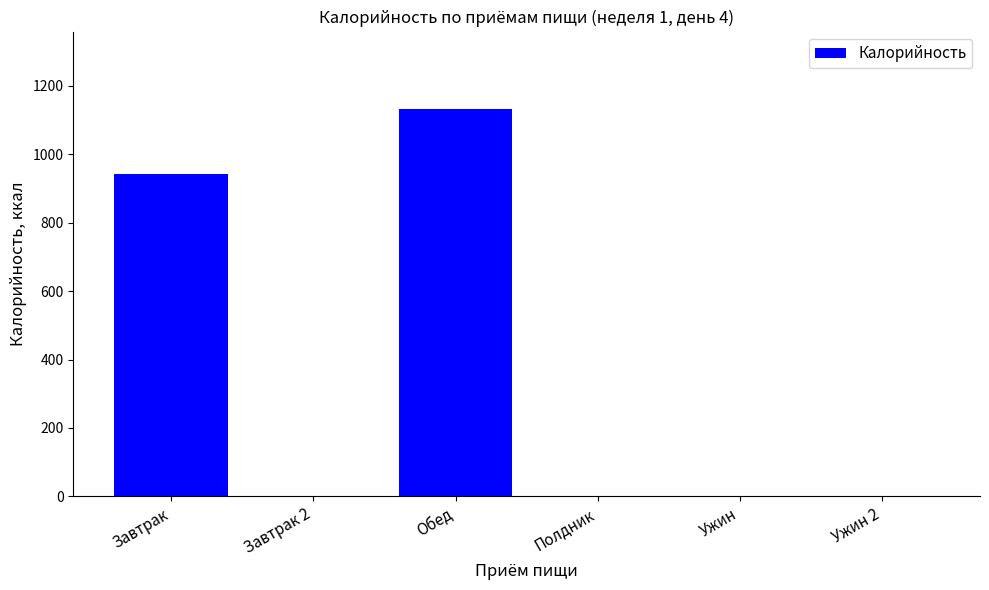

What is the approximate value at Завтрак?

940.8